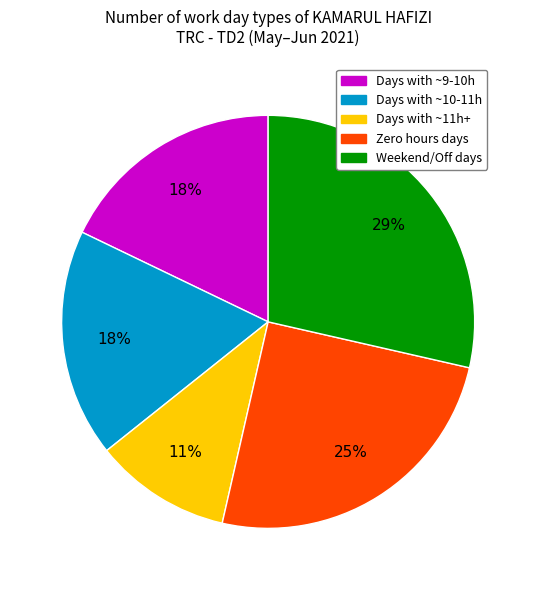

Between Days with ~11h+ and Days with ~9-10h, which is larger?

Days with ~9-10h